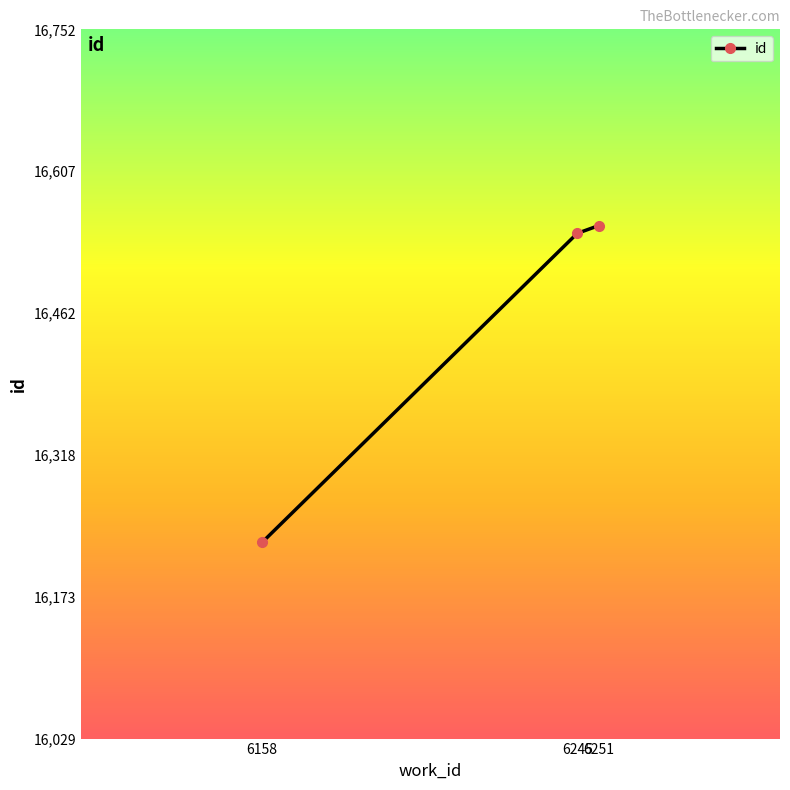

What is the sum of the values at 6251 and 6158?

32781